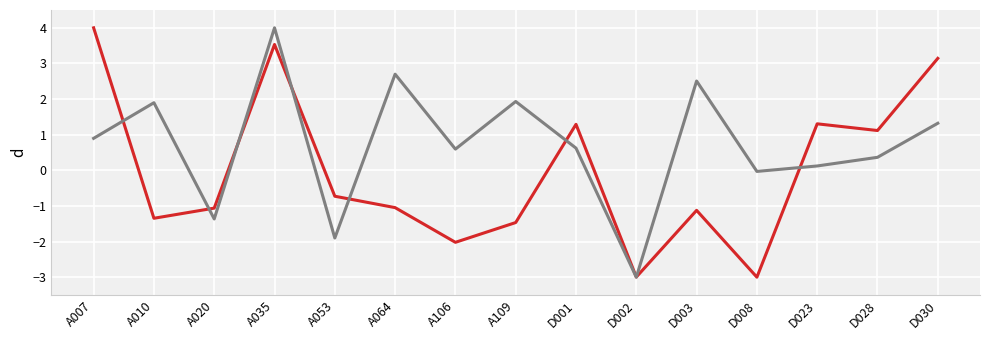

What position from the right is A007?

15